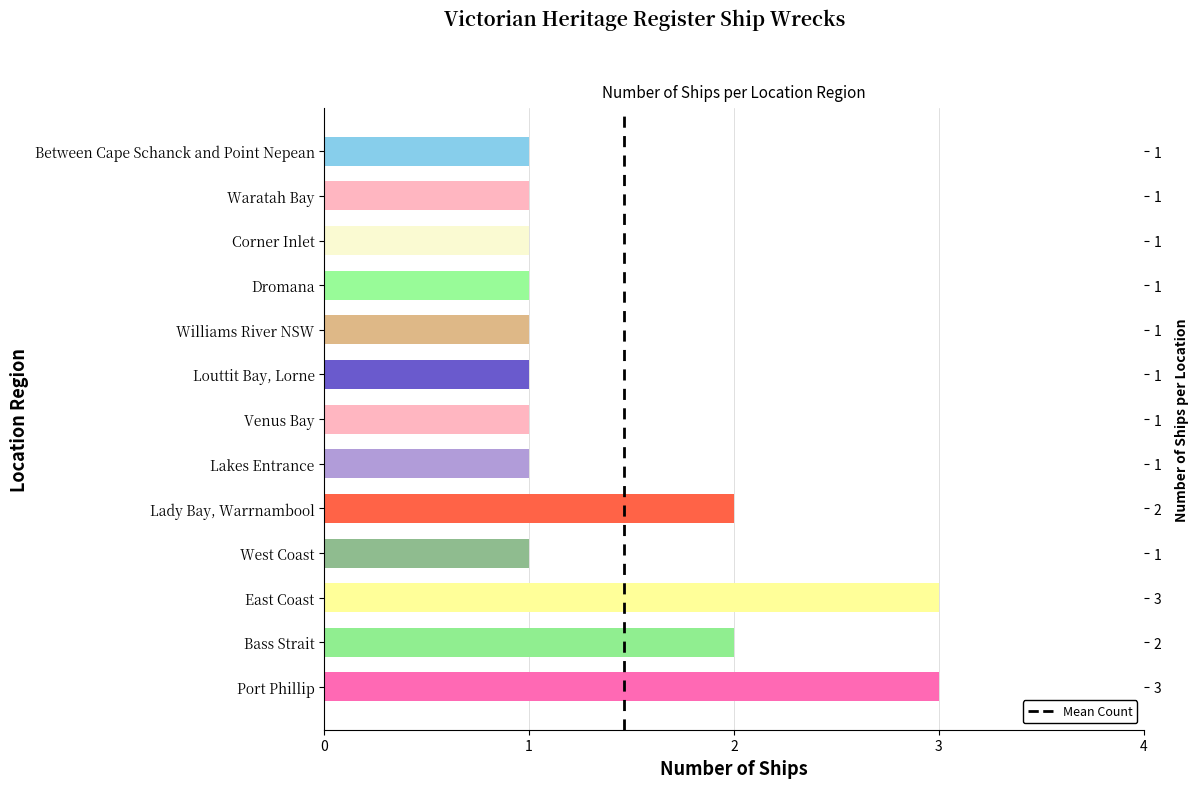

At which category does the chart reach its minimum across all series?

West Coast